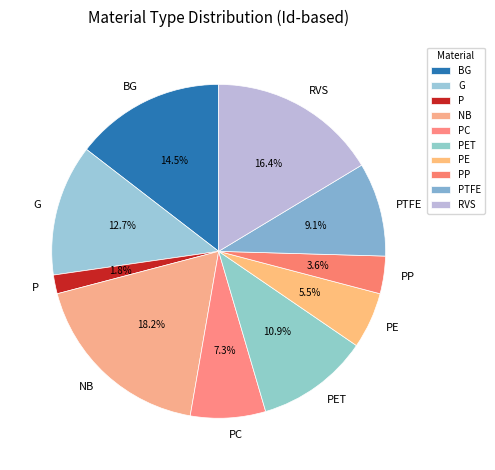

The G slice represents 13% of the pie. True or false?

True